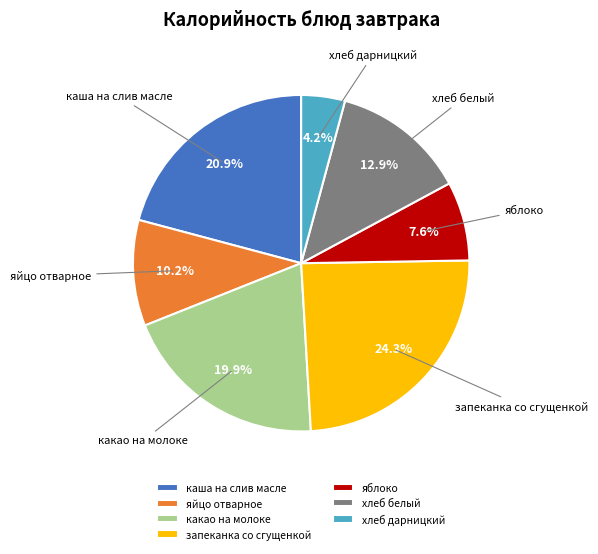

How many slices are in this pie chart?

7